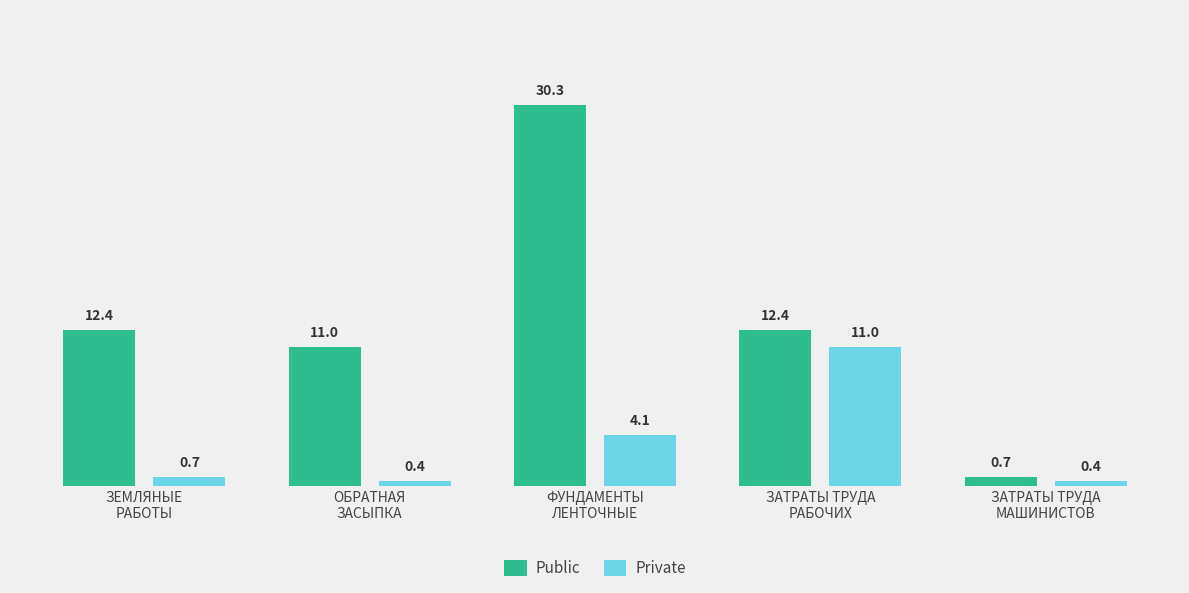

Is the value of Public at ФУНДАМЕНТЫ
ЛЕНТОЧНЫЕ greater than the value of Private at ЗАТРАТЫ ТРУДА
РАБОЧИХ?

Yes